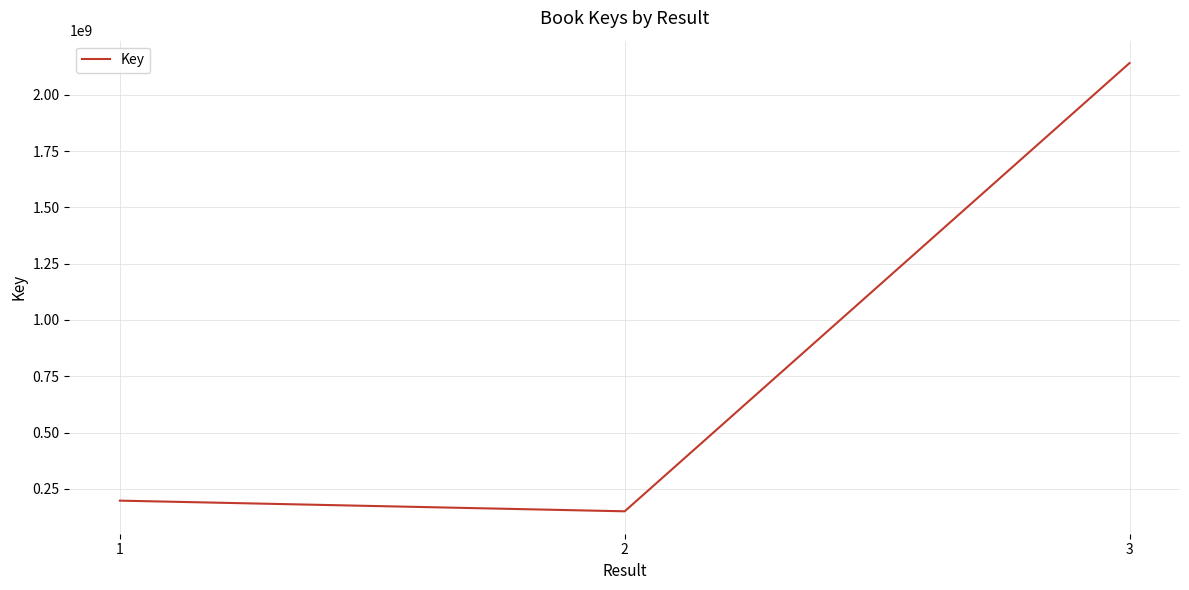

What is the difference between the values at 1 and 2?

47378882